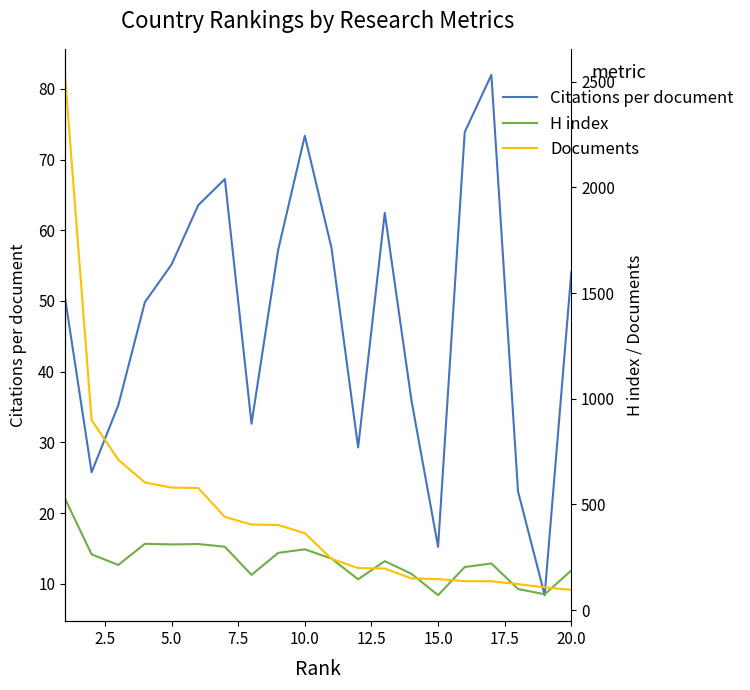

How many interior local valleys does the H index series have?

6